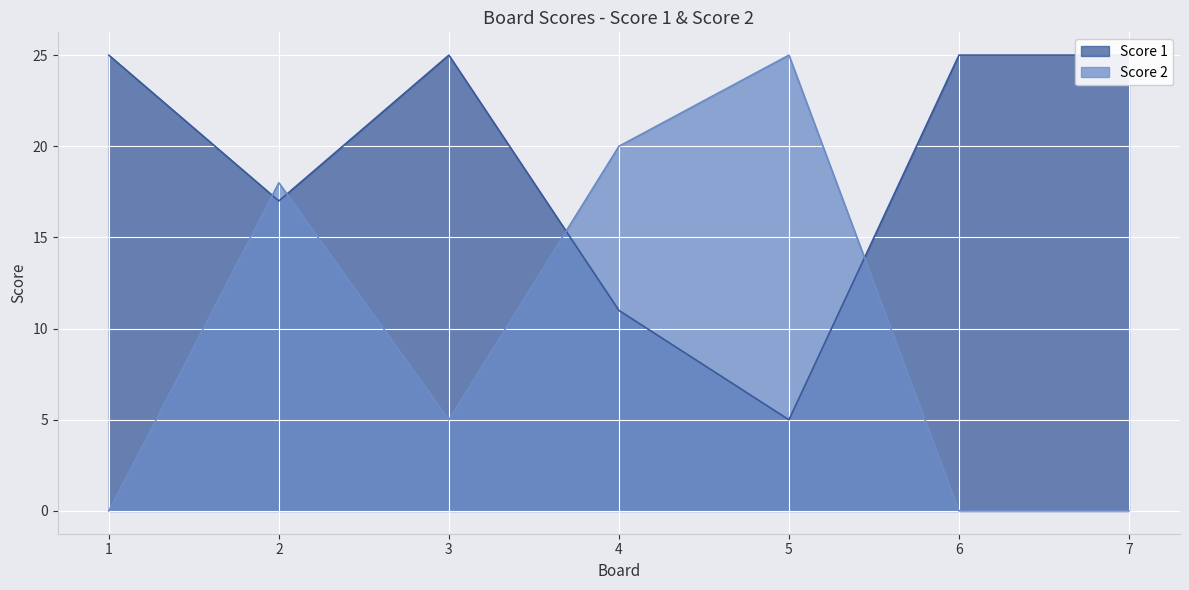

How many values in the Score 2 series exceed 5?

3